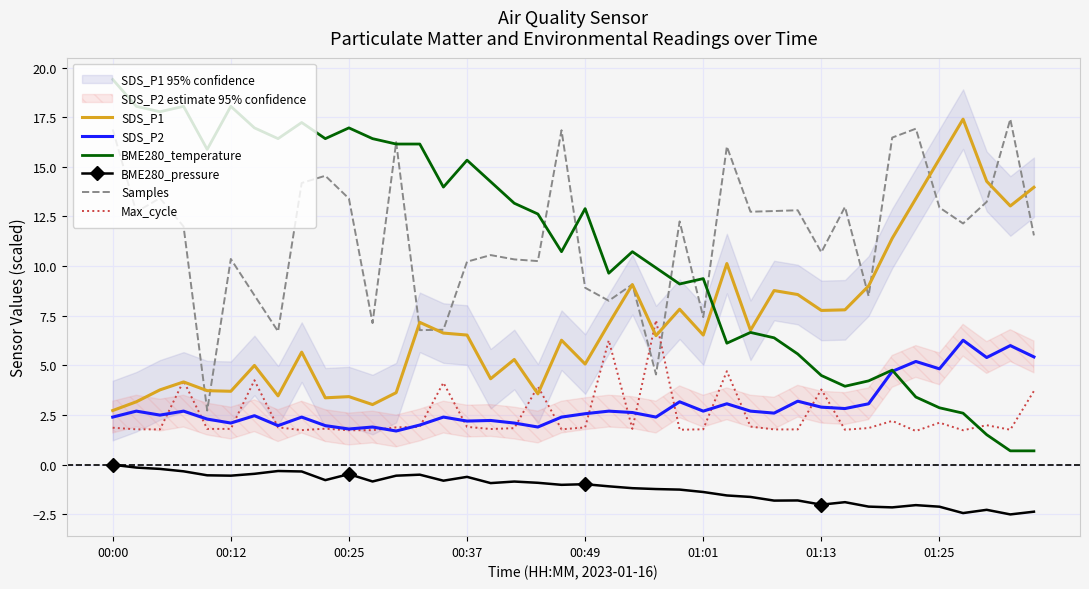

What is the smallest value displayed?

-2.5